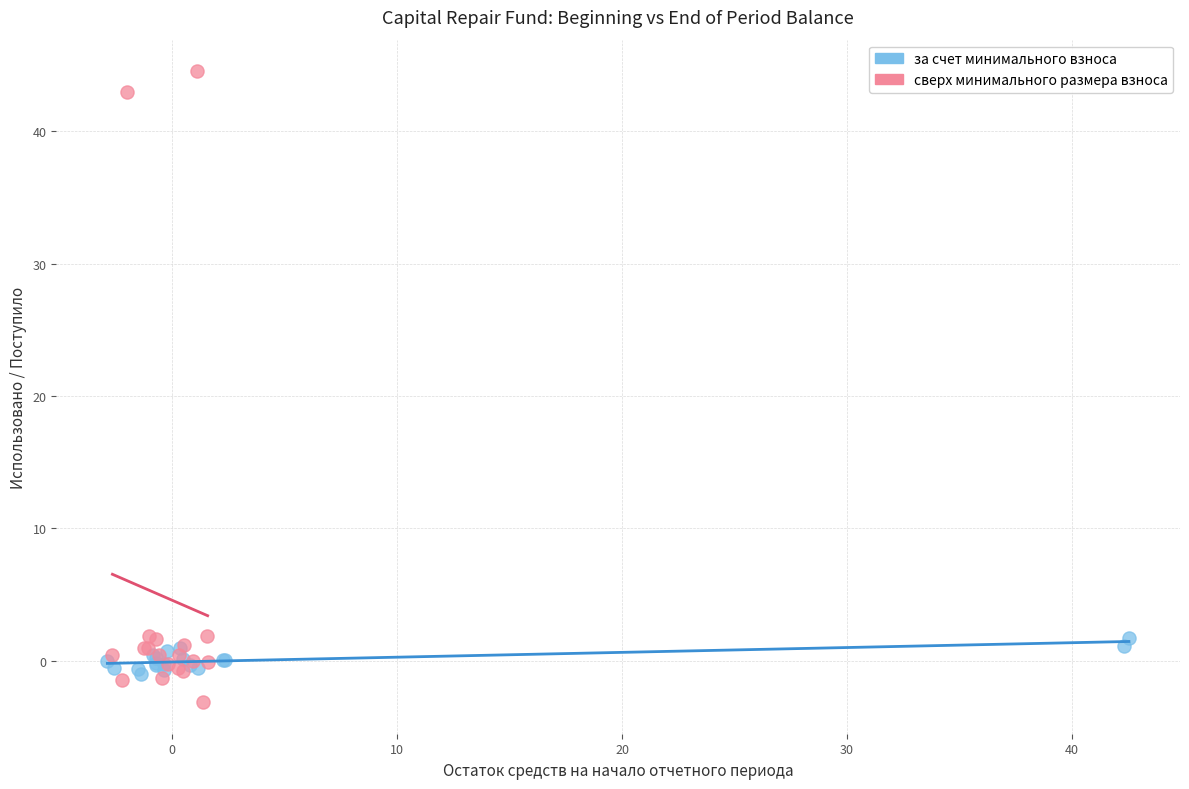

Which series contains the highest Y value?

сверх минимального размера взноса